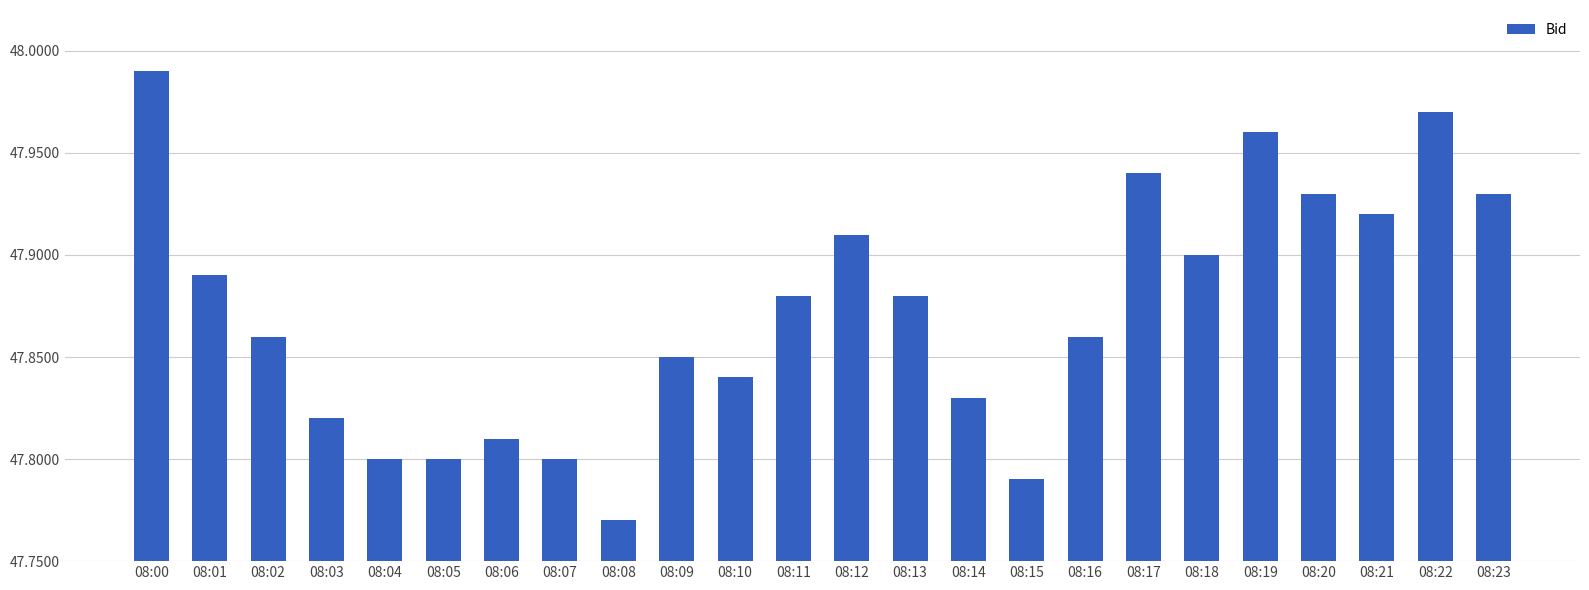

What is the sum of the values at 08:18 and 08:12?

95.8